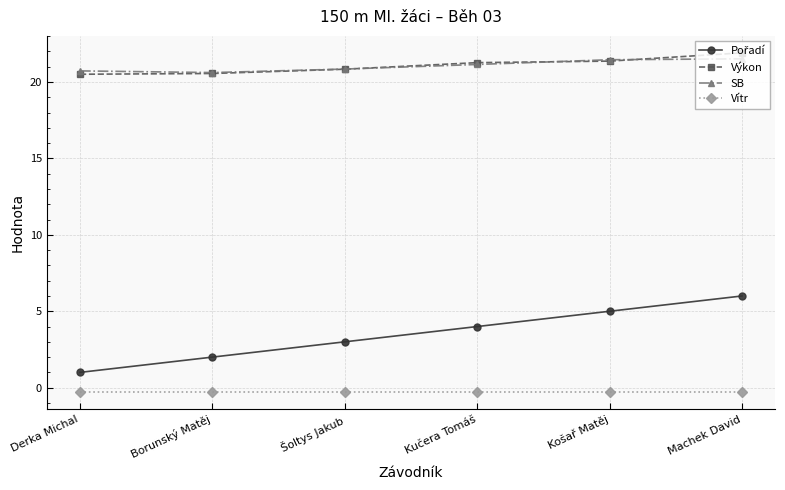

True or false: Vítr and Výkon intersect in this chart.

False